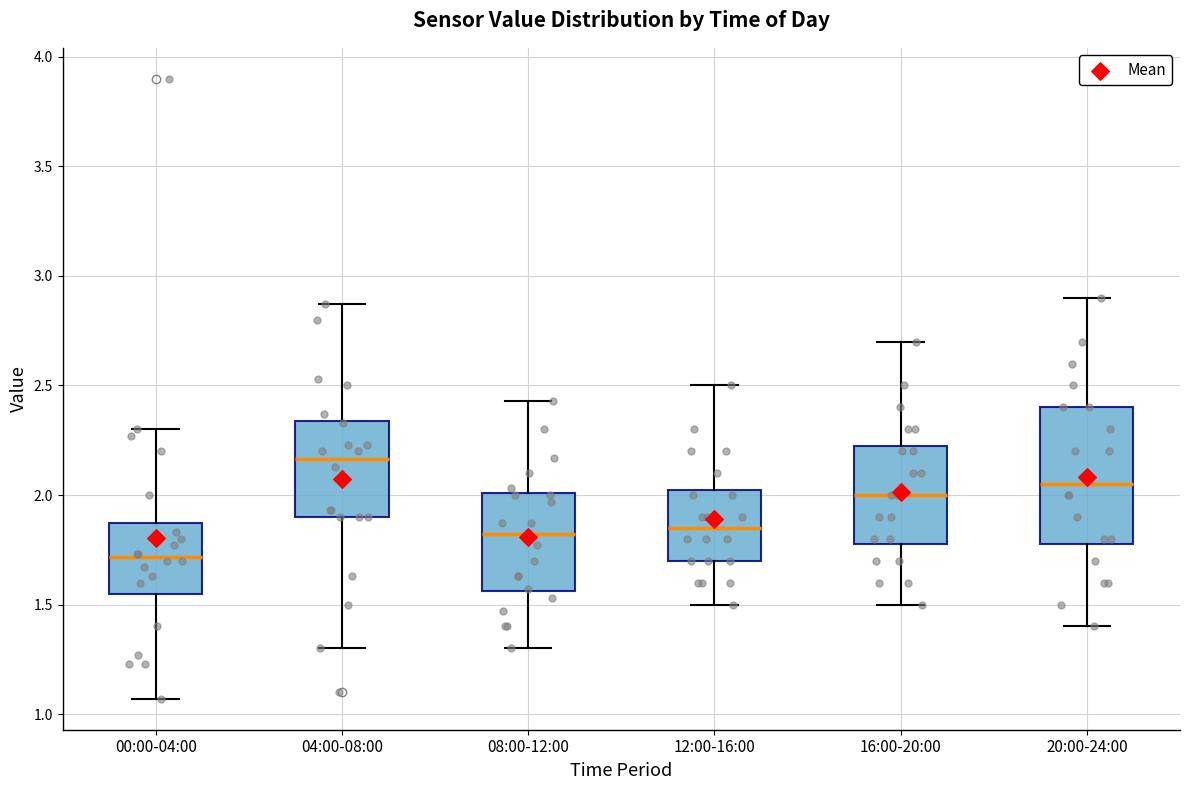

Which box's median line is the lowest?

00:00-04:00